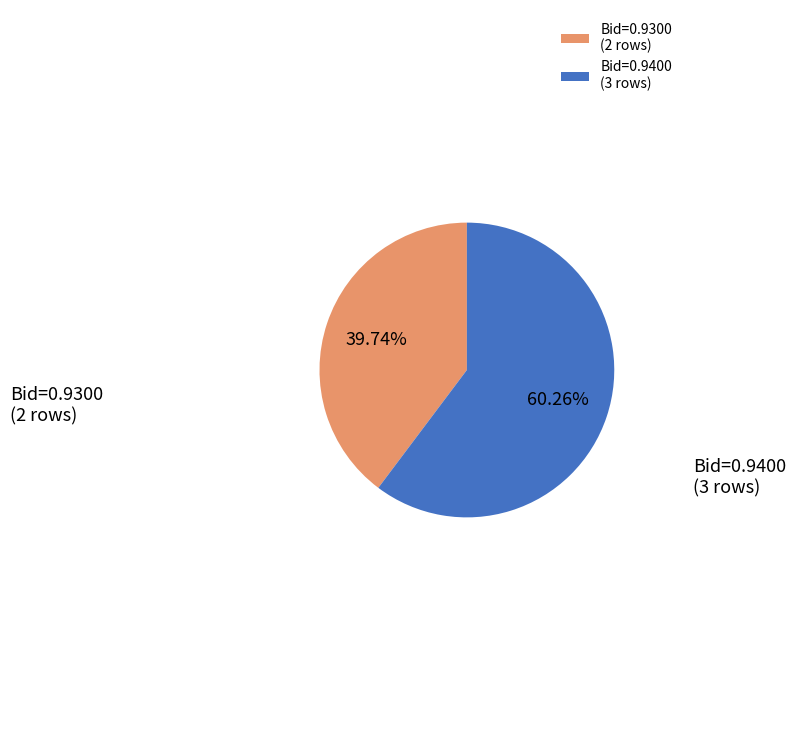

Rank the categories by value from lowest to highest.

Bid=0.9300 (2 rows), Bid=0.9400 (3 rows)